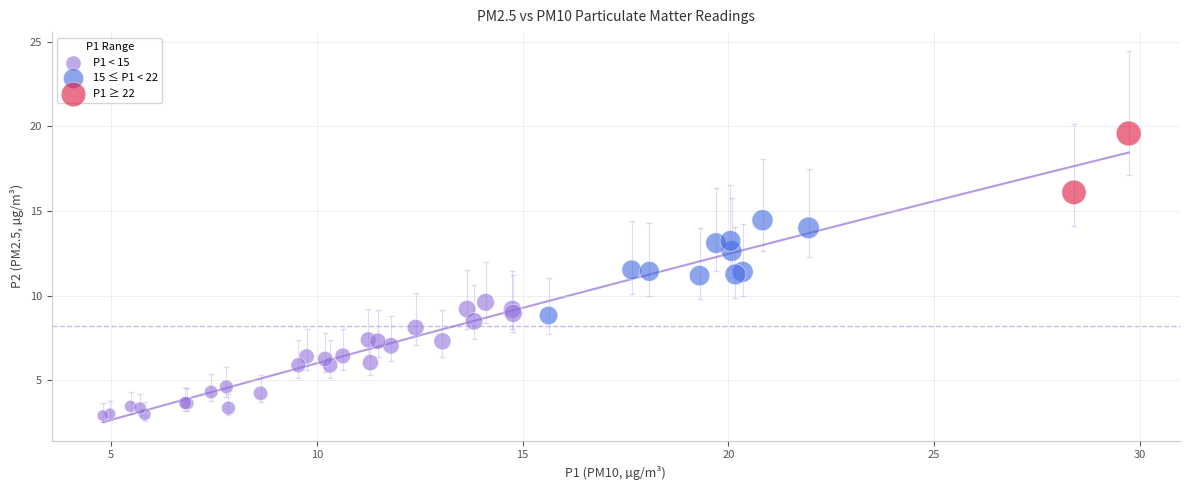

What are all the series names shown in the legend?

P1 < 15, 15 ≤ P1 < 22, P1 ≥ 22